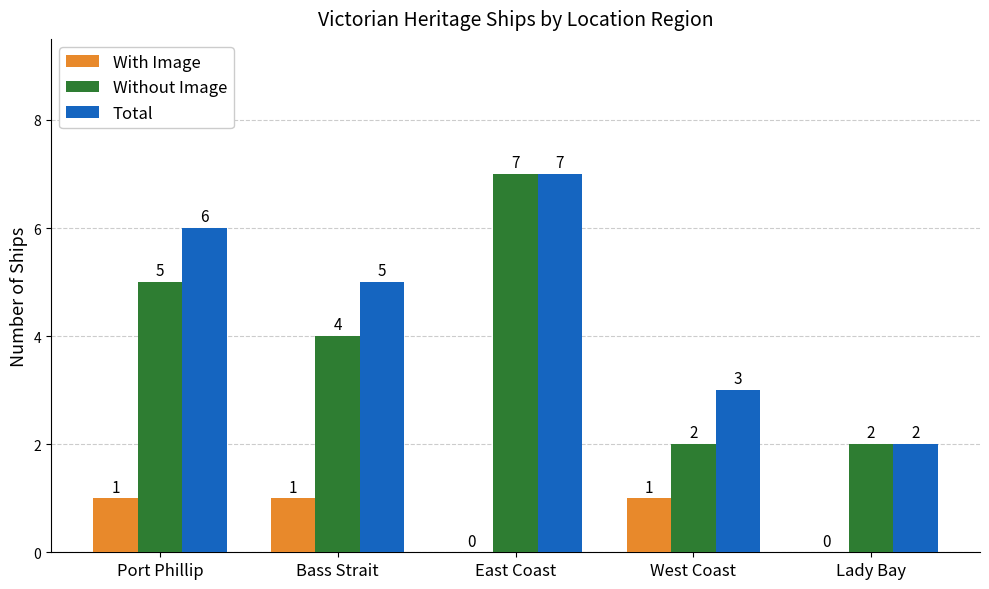

True or false: Total has a value of 10 at Port Phillip.

False